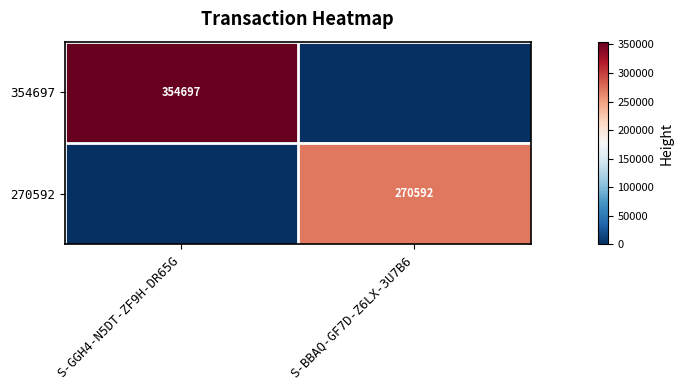

How many categories are shown in the chart?

2